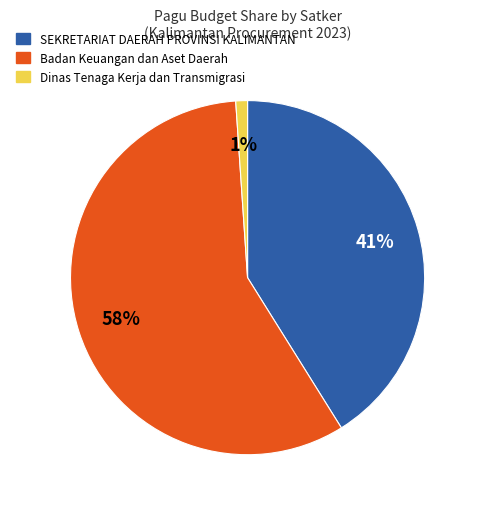

To the nearest percent, what is the difference between the largest and smallest slice percentages?

57%